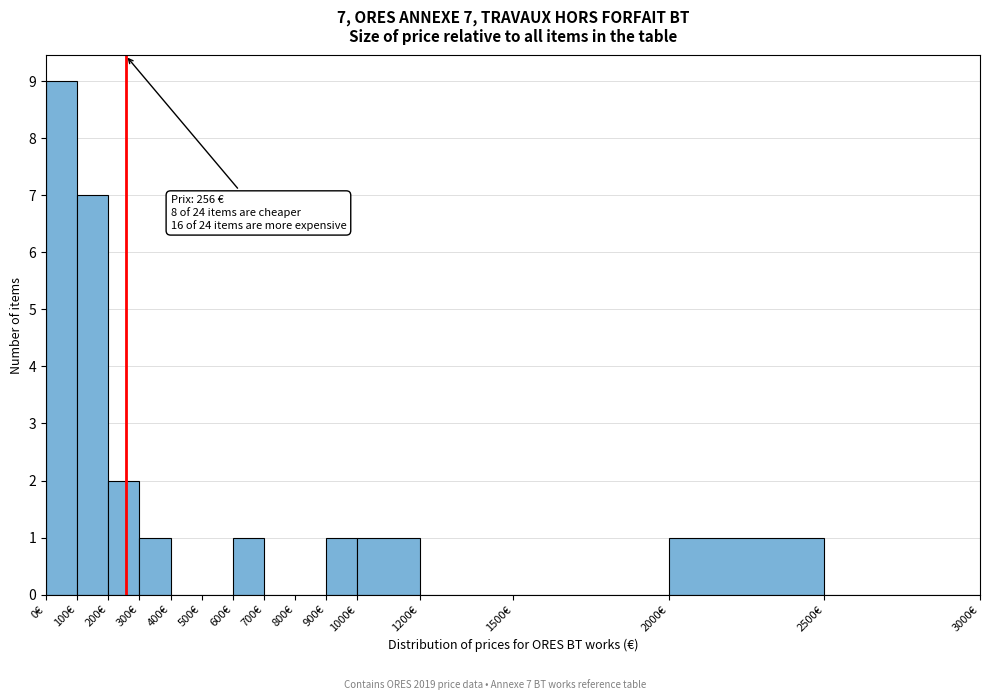

Which range on the x-axis has the tallest bar?

0 to 100